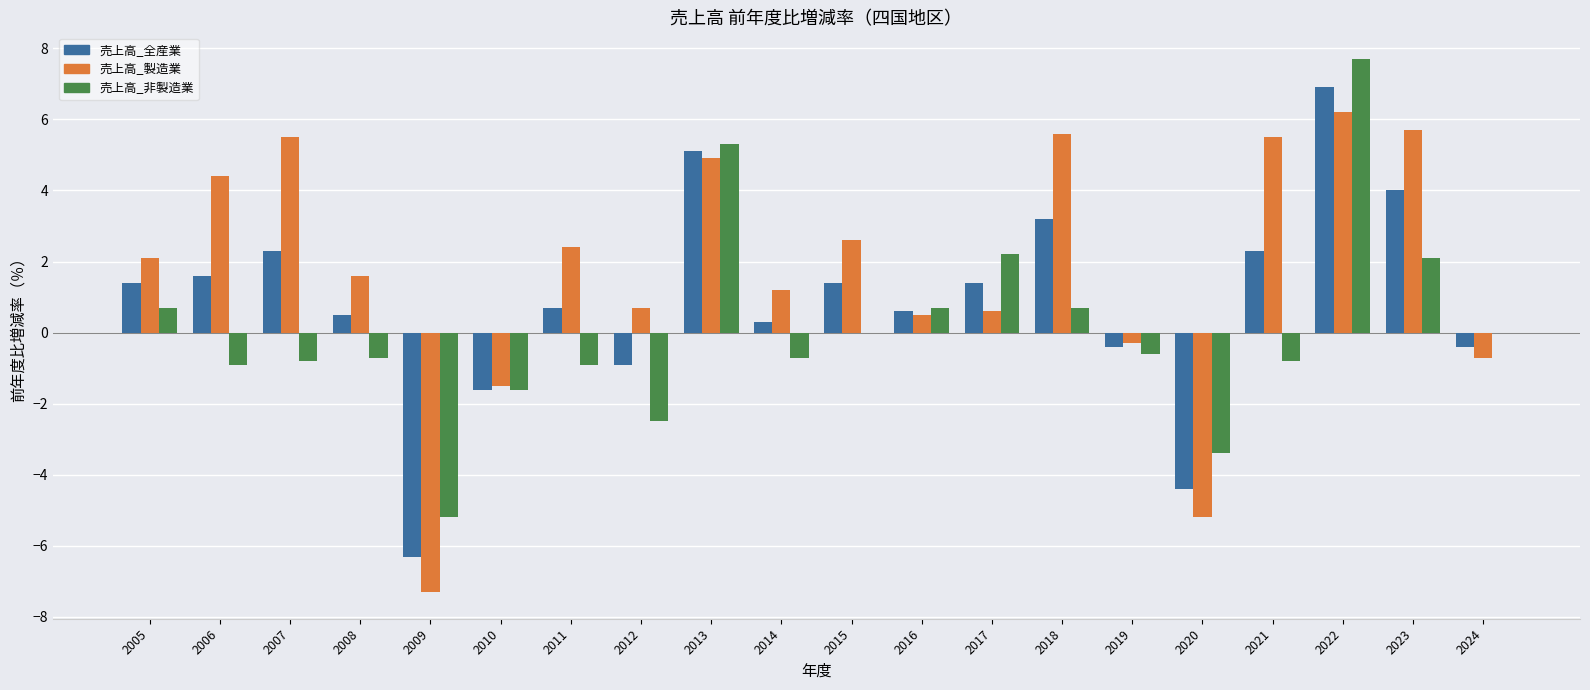

What is the approximate value of 売上高_非製造業 at 2018?

0.7